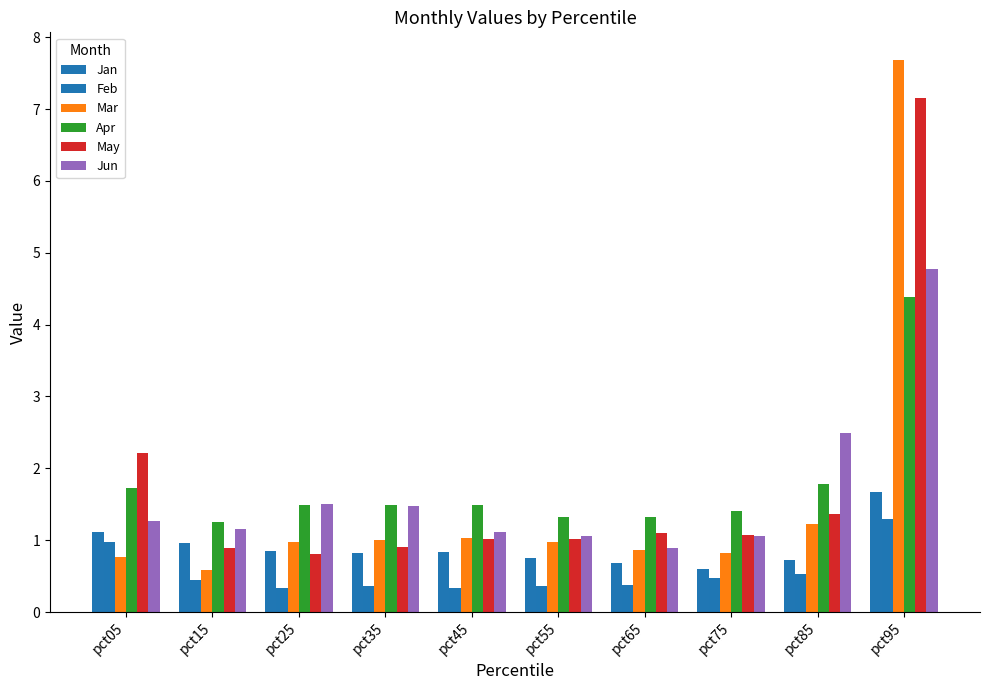

Which category has the highest value in the Feb series?

pct95